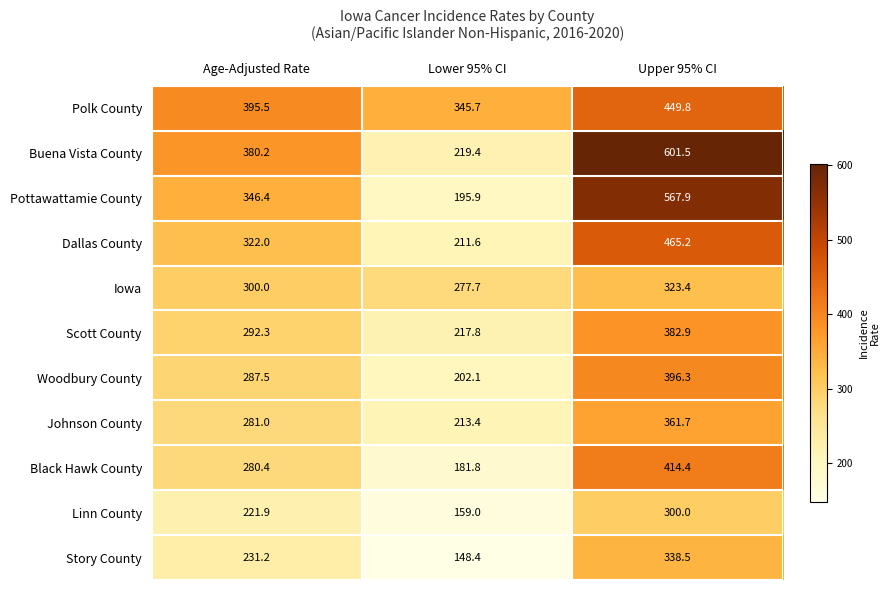

What is the minimum value shown in the chart?

148.4